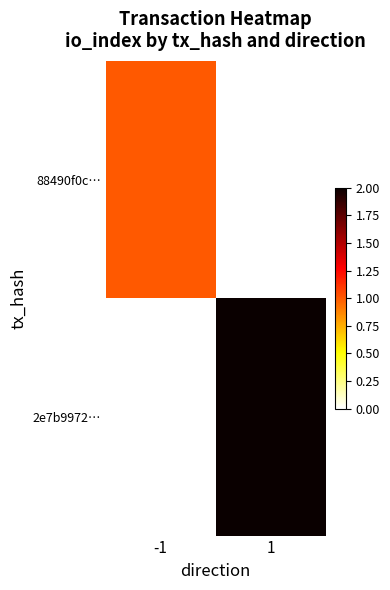

What is the spread (max minus min) of values at -1?

1